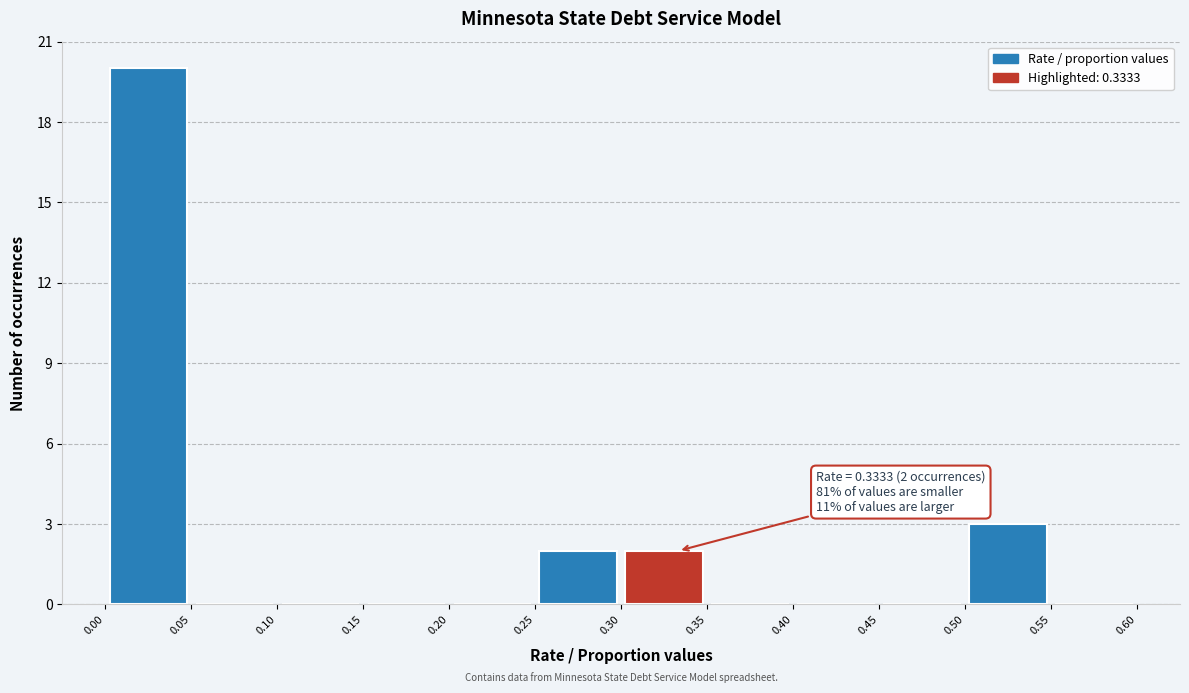

Which range on the x-axis has the tallest bar?

0.00 to 0.05